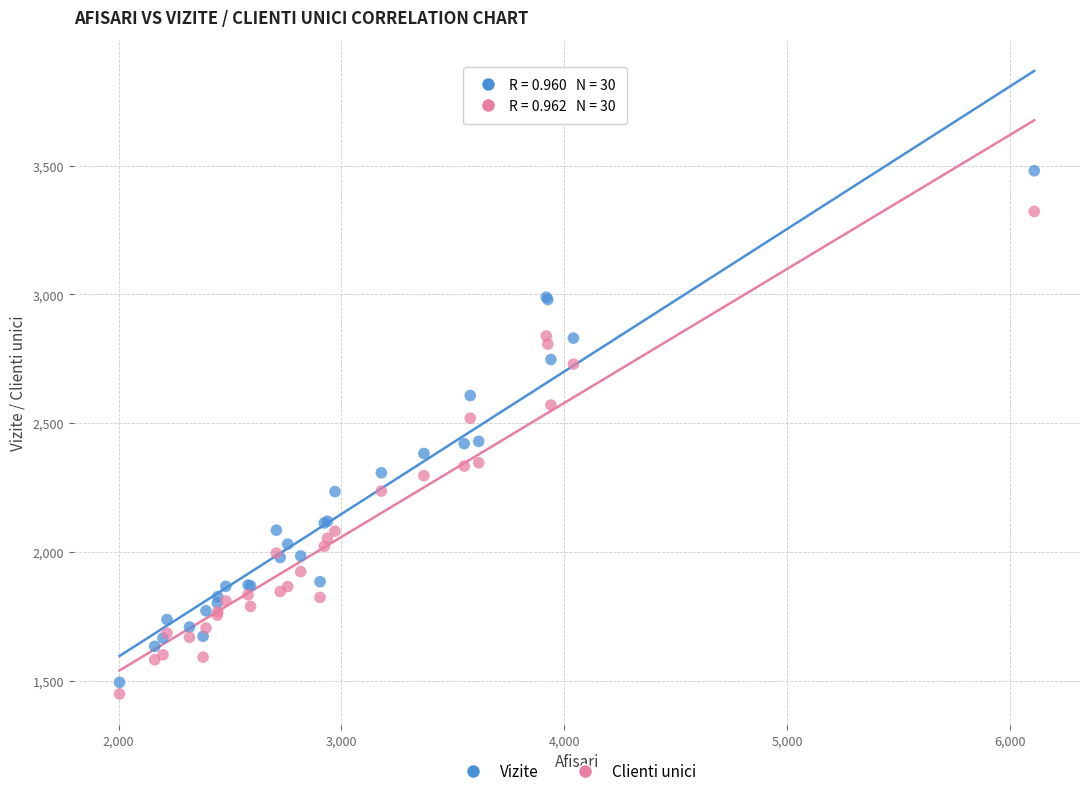

Which series reaches the maximum Y coordinate?

Vizite